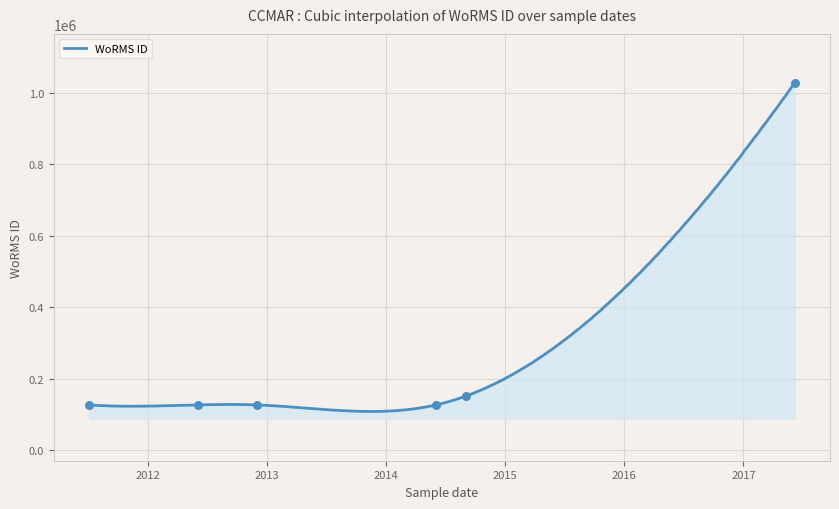

What is the change in value from 2011-07-03 to 2012-06-01?

-61